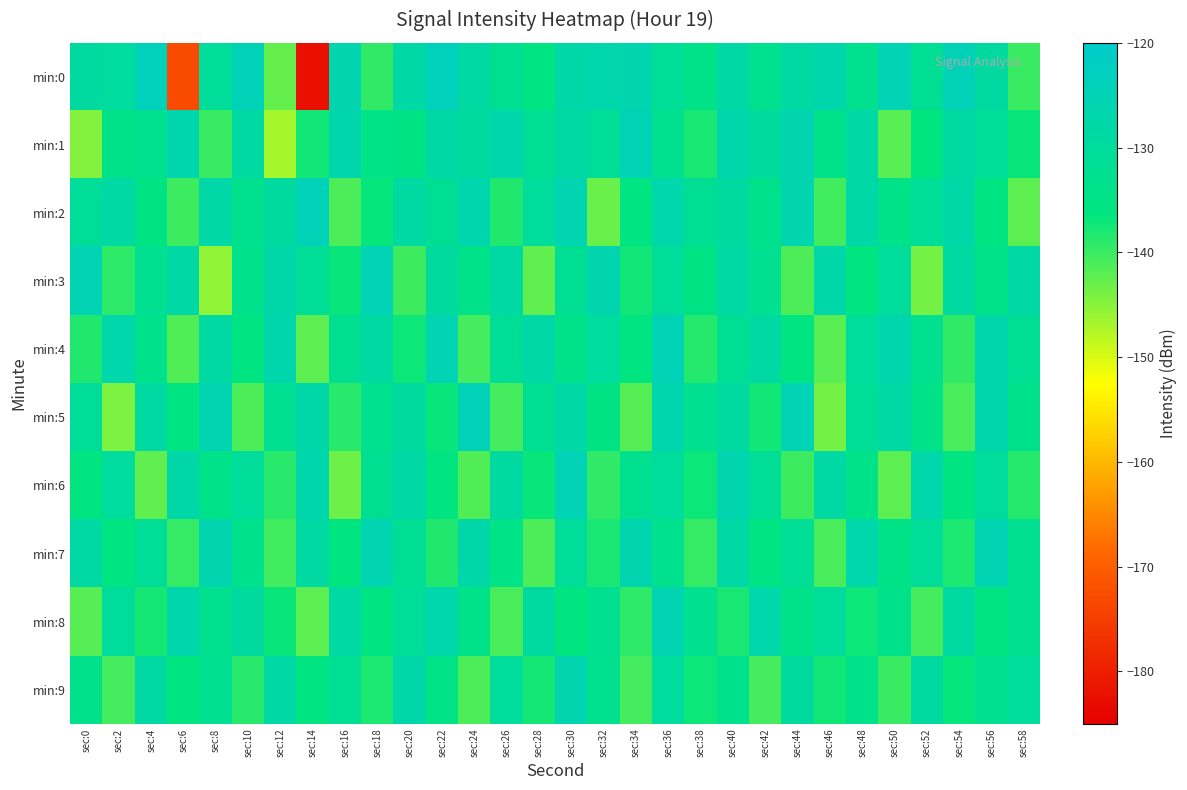

Between sec:10 and sec:44, which series saw the biggest shift?

min:5